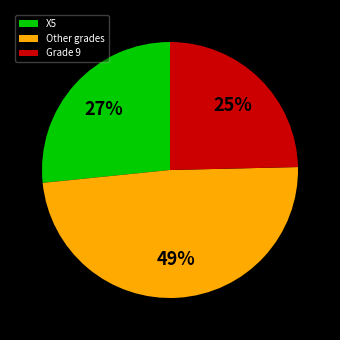

What percentage is the Other grades slice, to the nearest percent?

49%